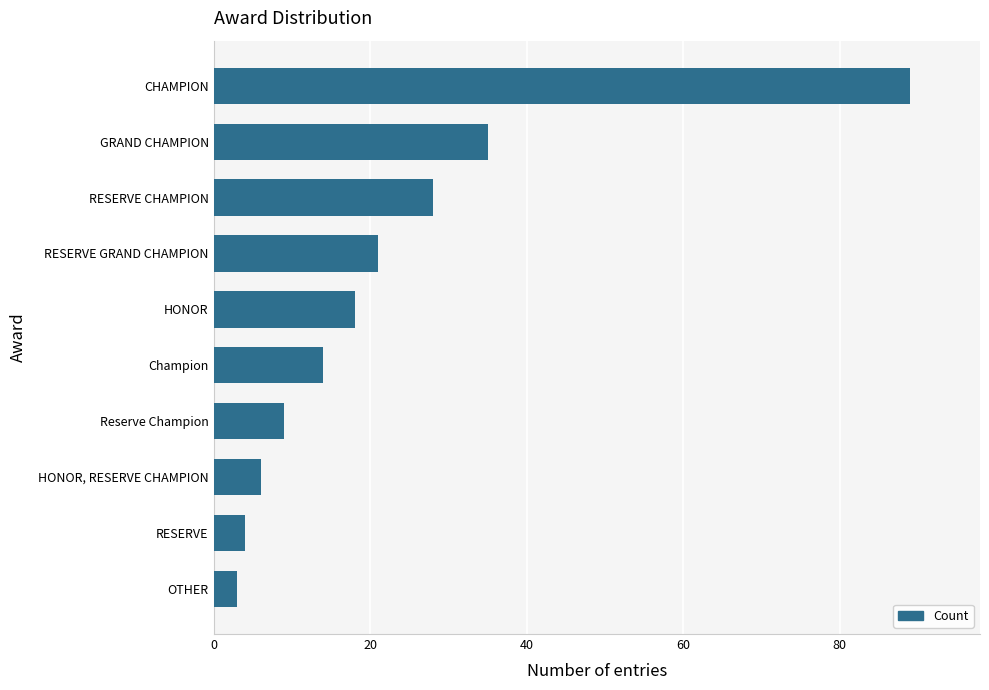

Approximately how many times larger is the value at GRAND CHAMPION compared to OTHER?

11.7